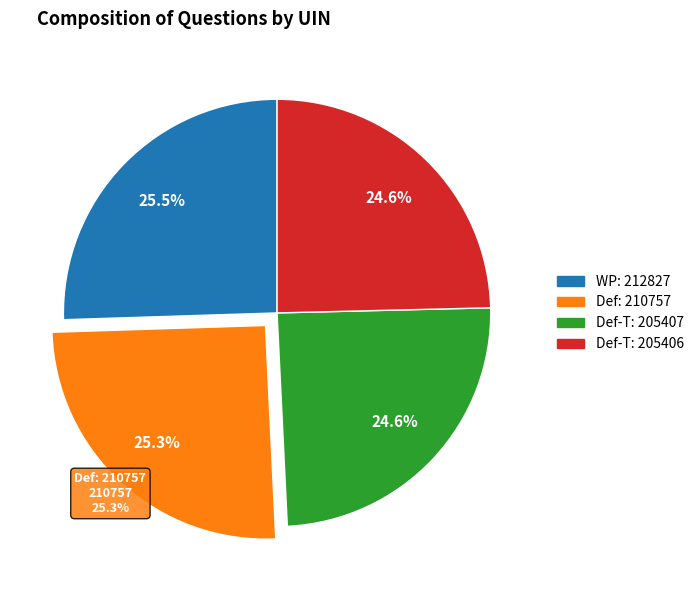

To the nearest percent, what is the difference between the Defence - Trident (205407) and Defence (210757) slice percentages?

1%